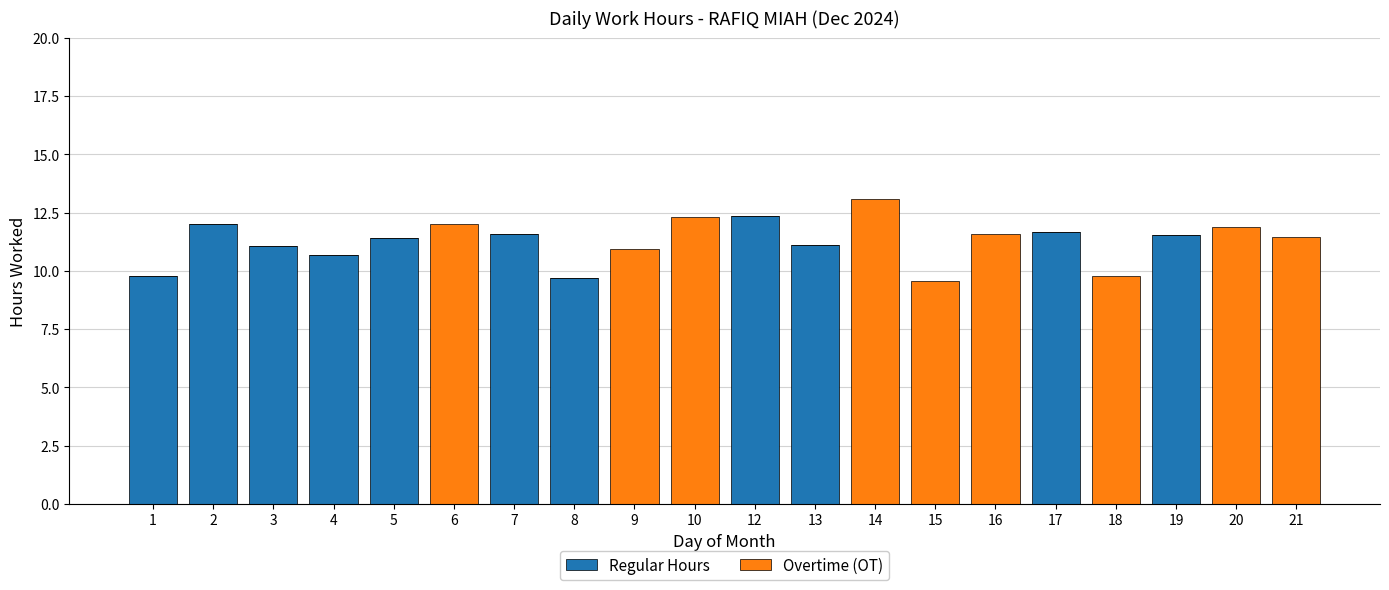

Does the chart contain stacked bars?

Yes